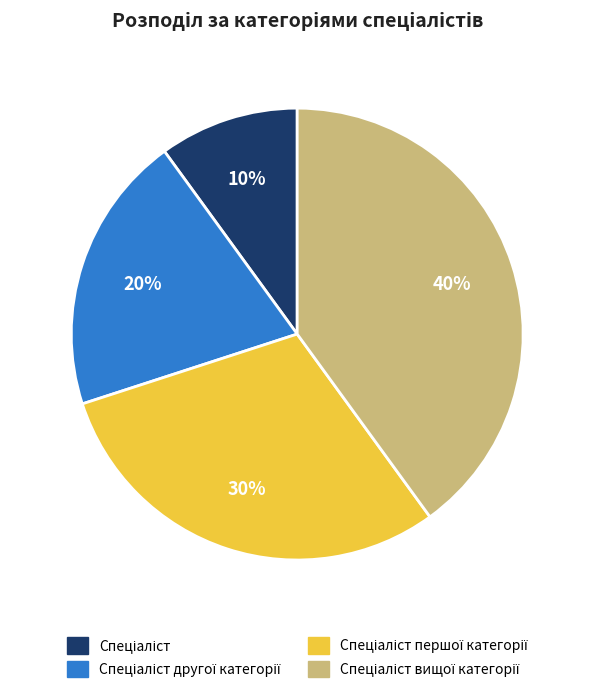

Does any single category account for the majority?

No